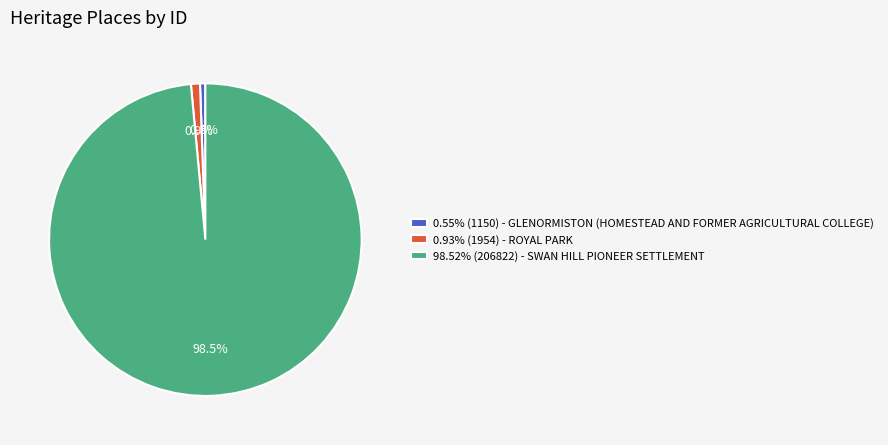

Count the number of slices in the pie.

3